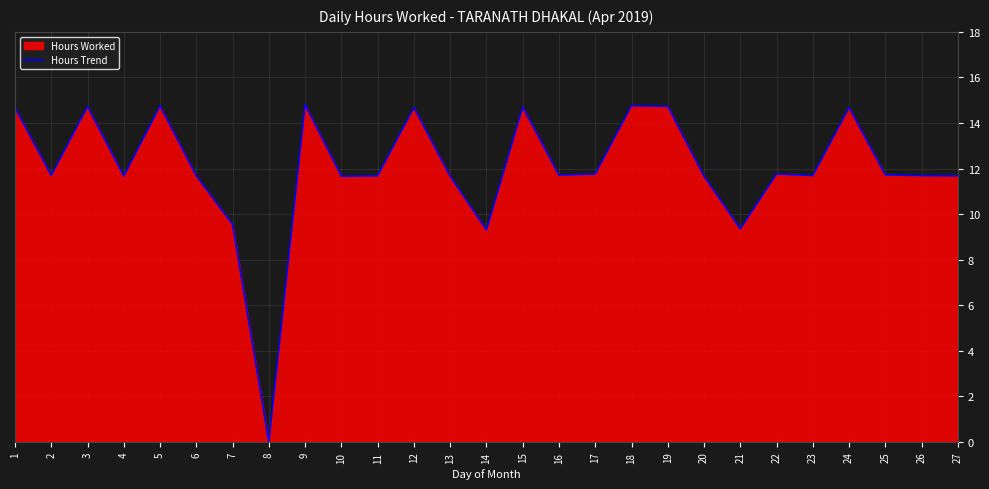

What is the value of the 17th point from the left?

11.8